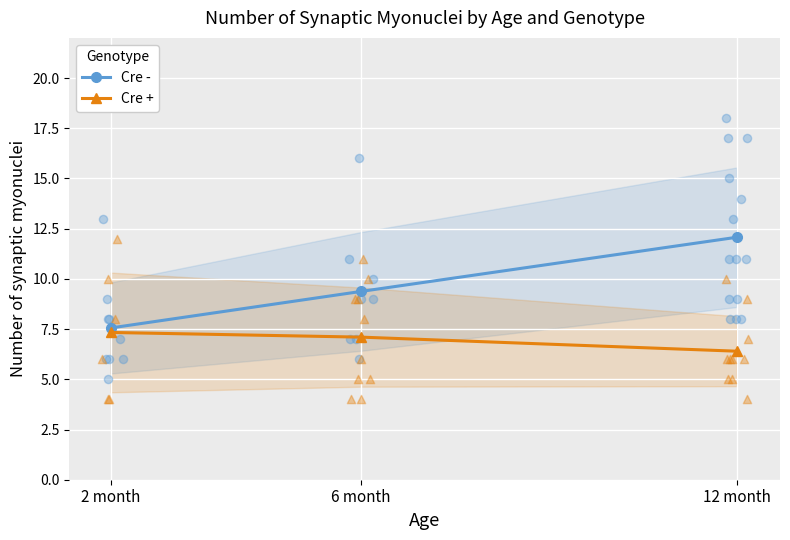

Is the value of Cre - at 6 month greater than the value of Cre + at 6 month?

Yes